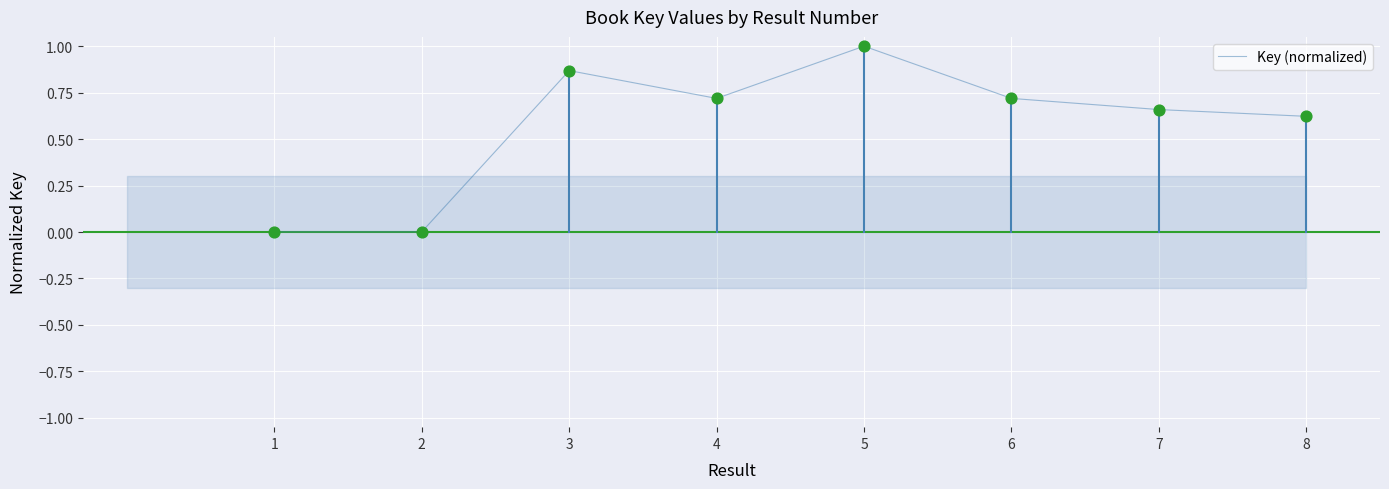

What is the change in value from 4 to 5?

+0.3